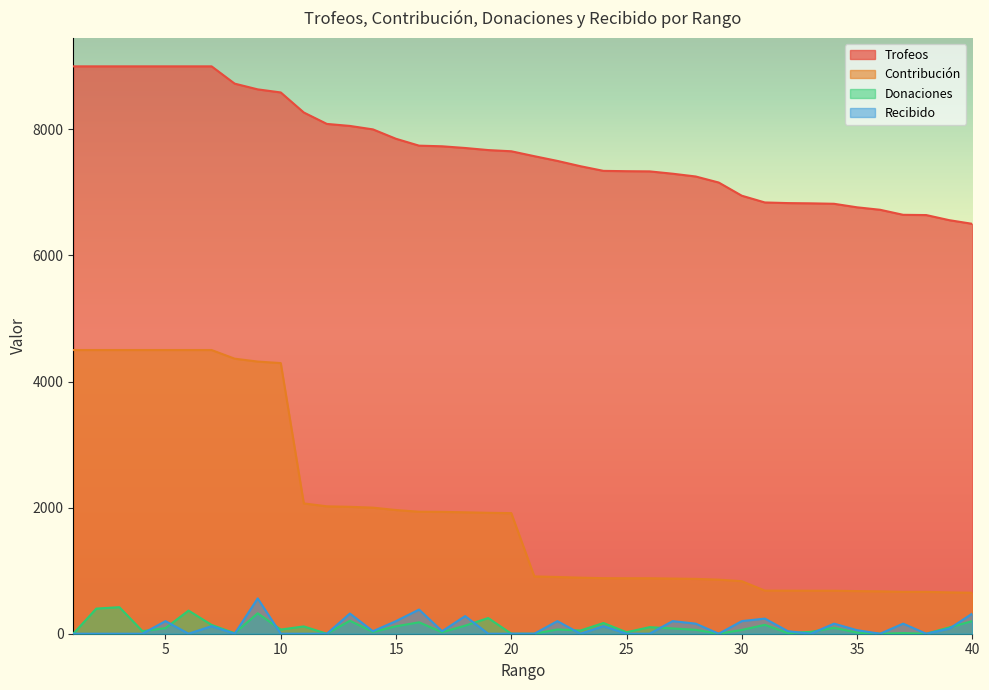

How many categories are shown in the chart?

40